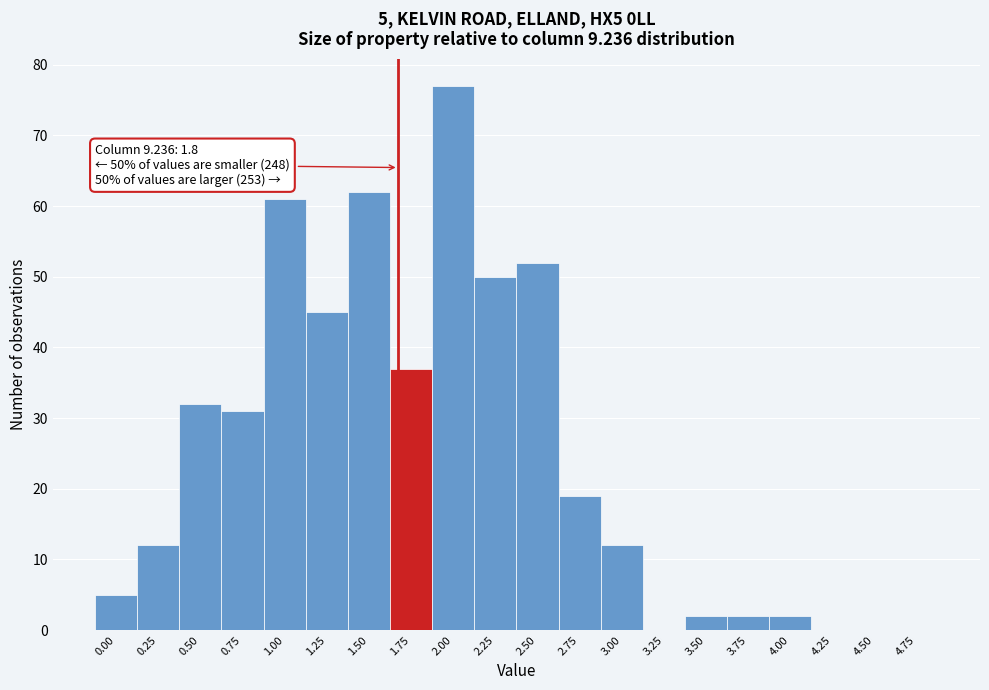

Reading left to right, extract all data points from this chart.

0.00=5	0.25=12	0.50=32	0.75=31	1.00=61	1.25=45	1.50=62	1.75=37	2.00=77	2.25=50	2.50=52	2.75=19	3.00=12	3.25=0	3.50=2	3.75=2	4.00=2	4.25=0	4.50=0	4.75=0